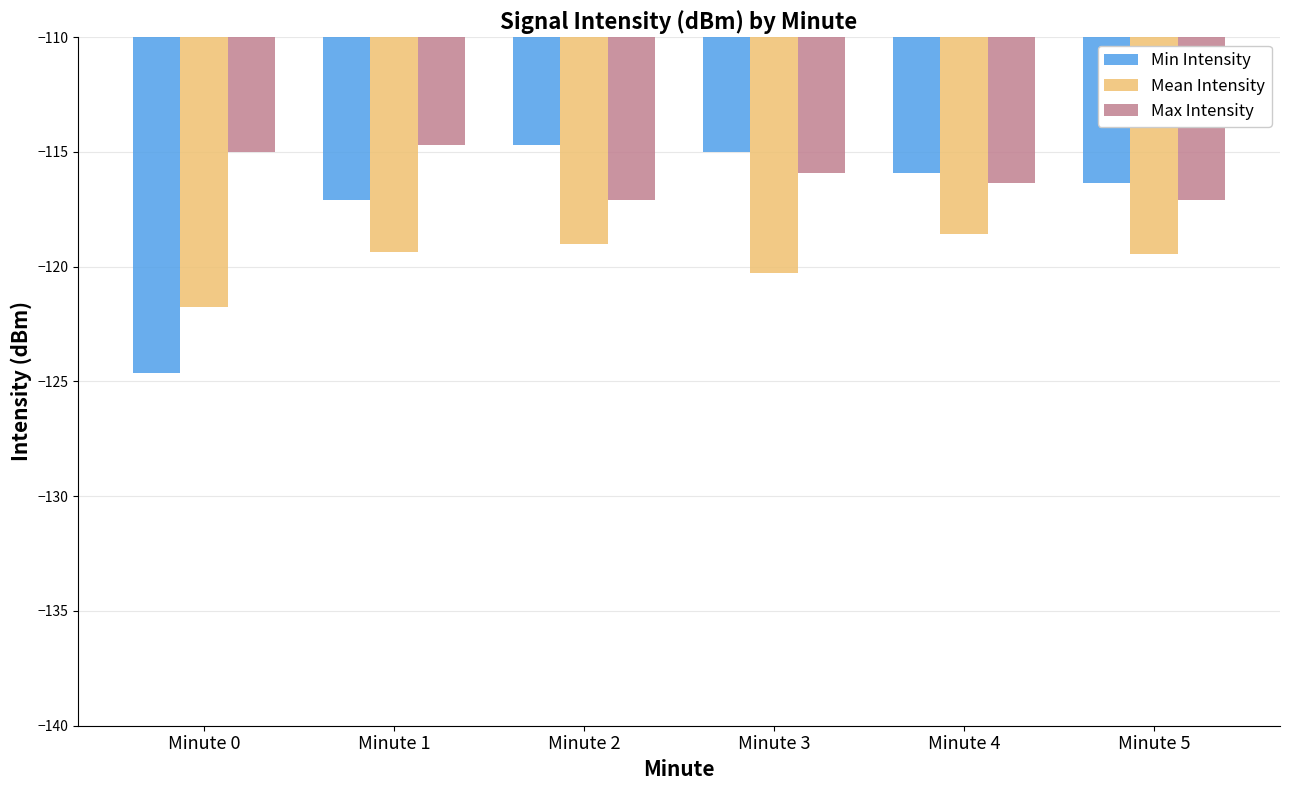

What value does the Mean Intensity series have at Minute 5?

-119.4